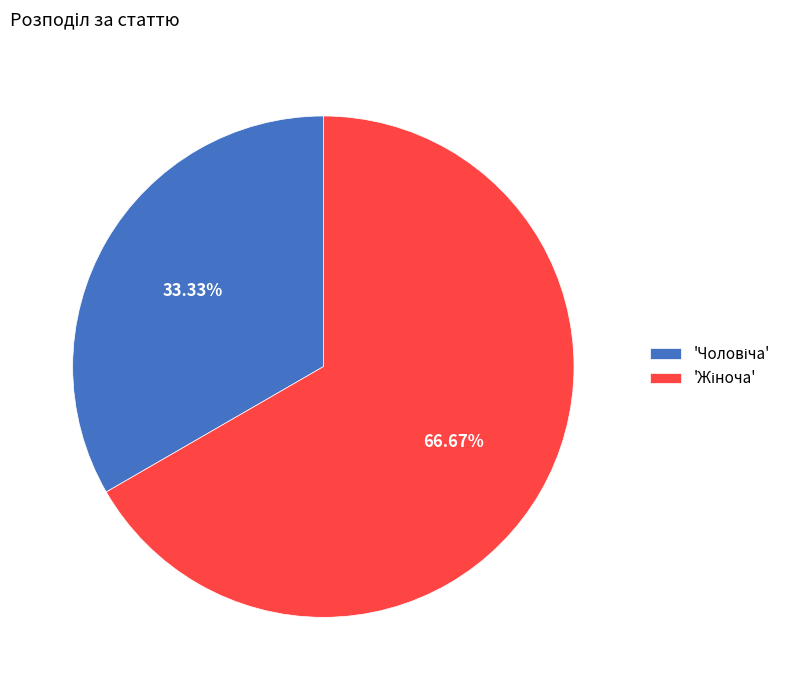

Does any single category account for the majority?

Yes